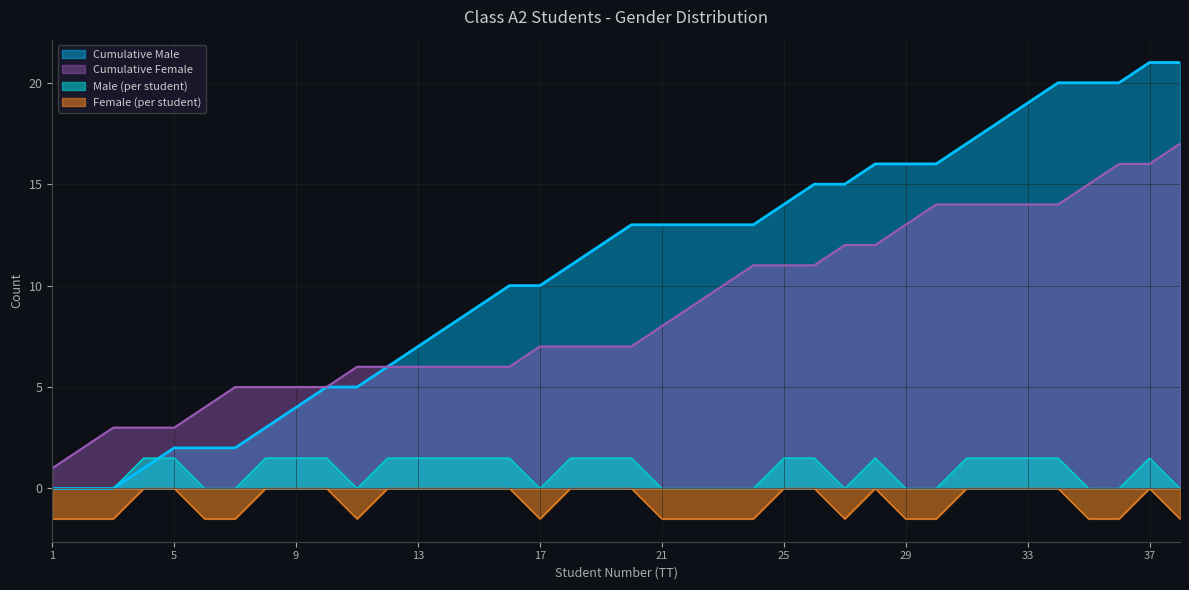

True or false: Cumulative Female has a value of 9.0 at 22.

True